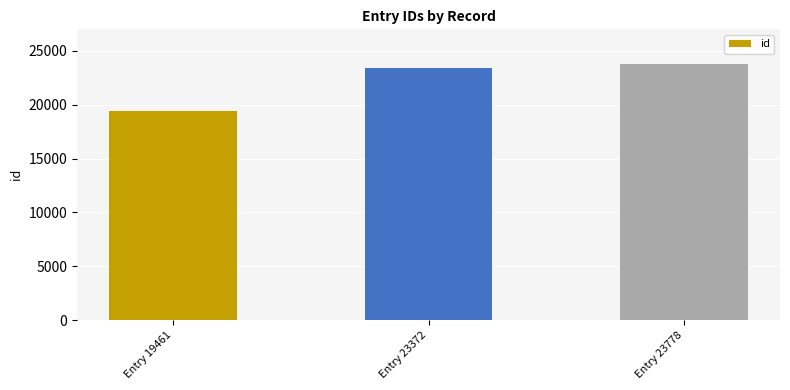

Reading left to right, list all the values displayed in this chart.

19461	23372	23778